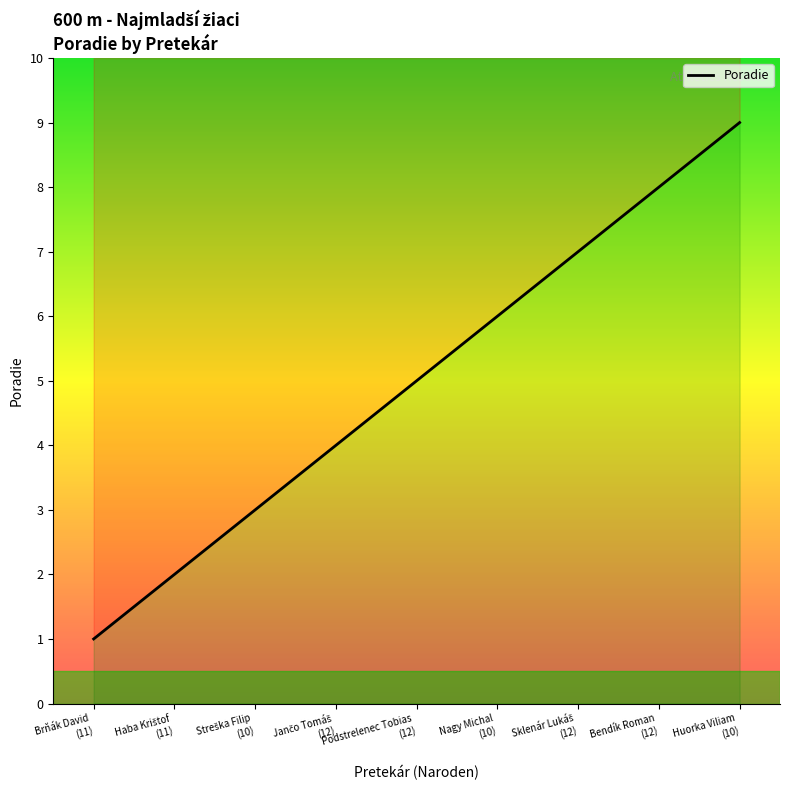

What is the average value?

5